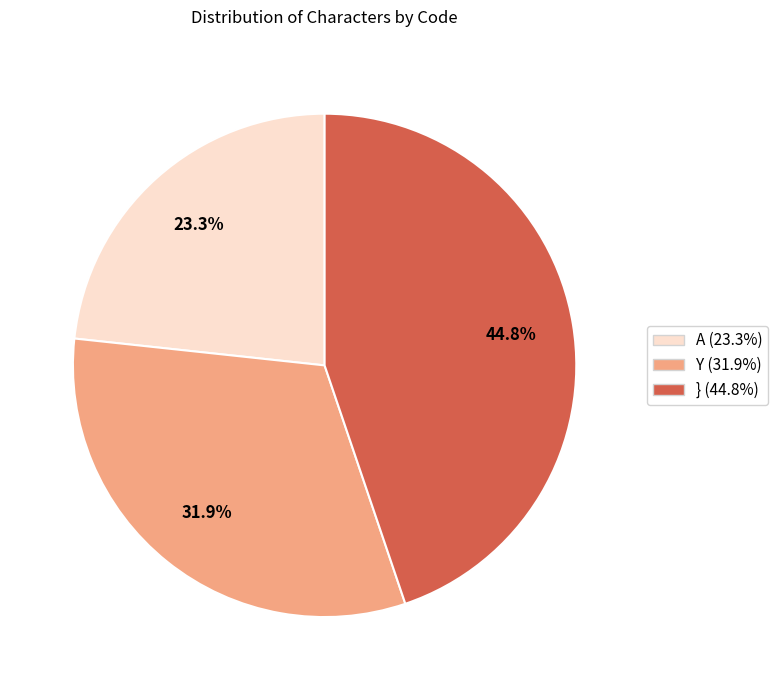

Does Y account for over 50% of the chart?

No